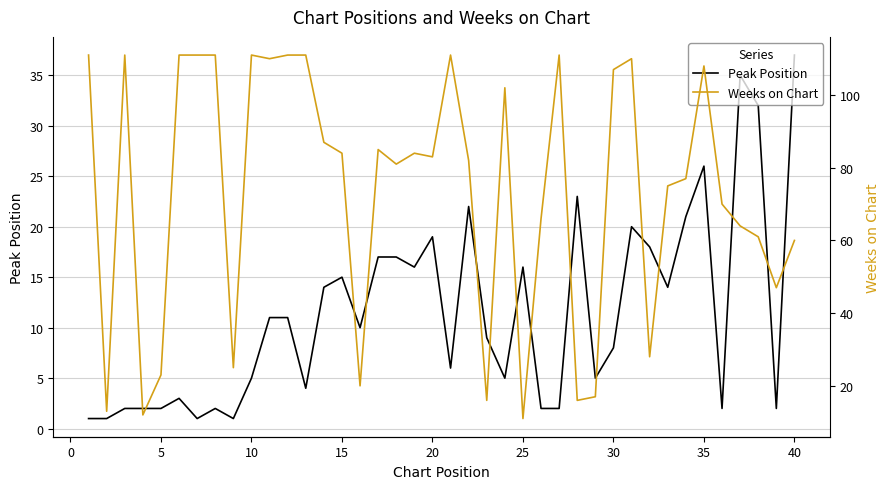

What is the highest value of the Peak Position series?

37